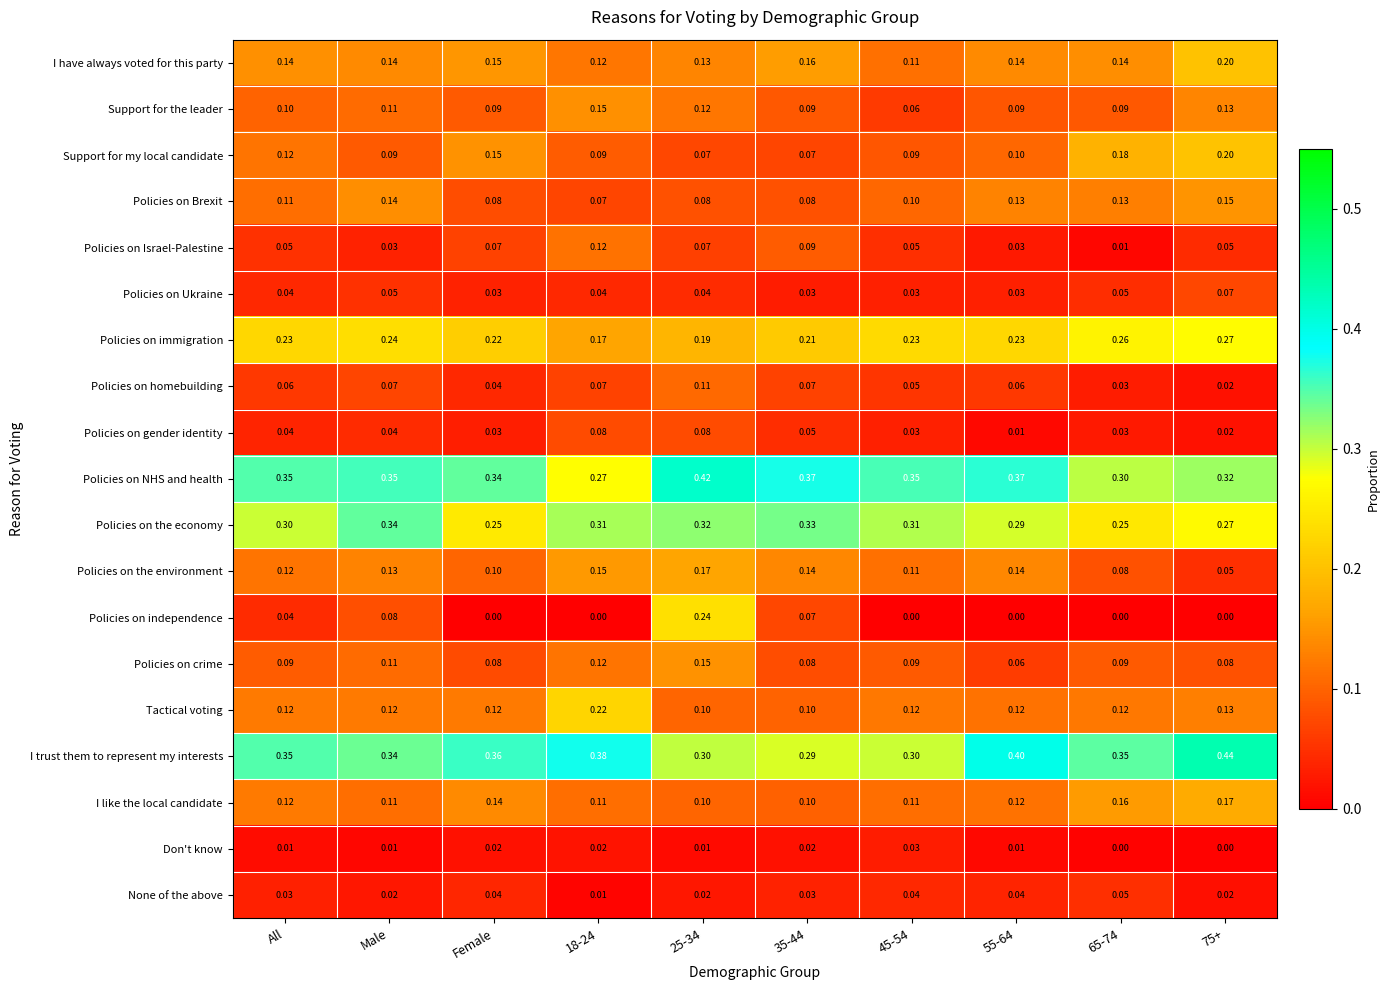

Between 65-74 and 75+, which series saw the biggest shift?

I trust them to represent my interests